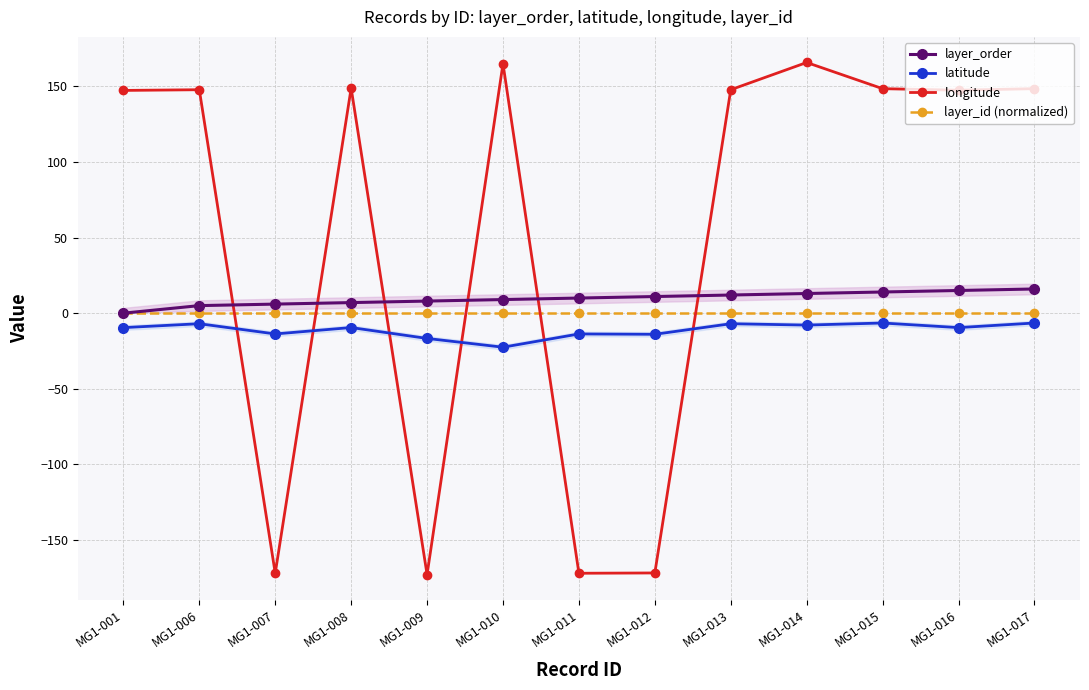

What is the value of the longitude point at the 8th from the left?

-171.7